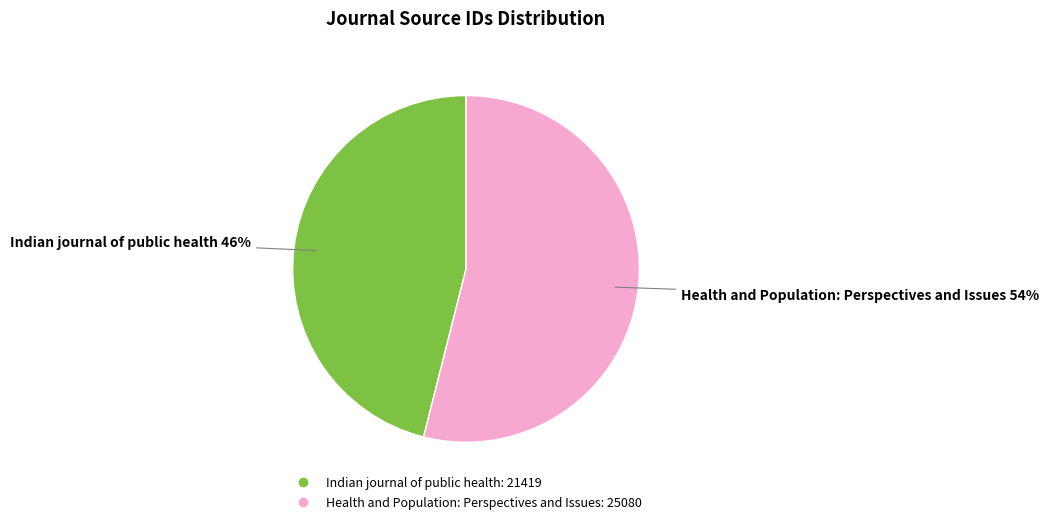

How many segments does this pie chart have?

2